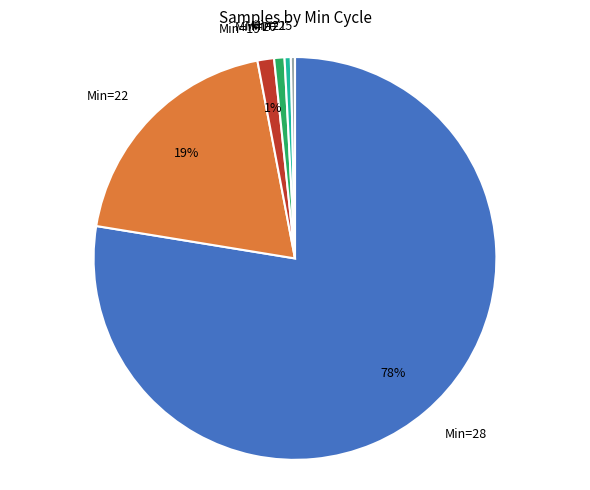

Is it true that Min=22 is 19% of the pie?

True